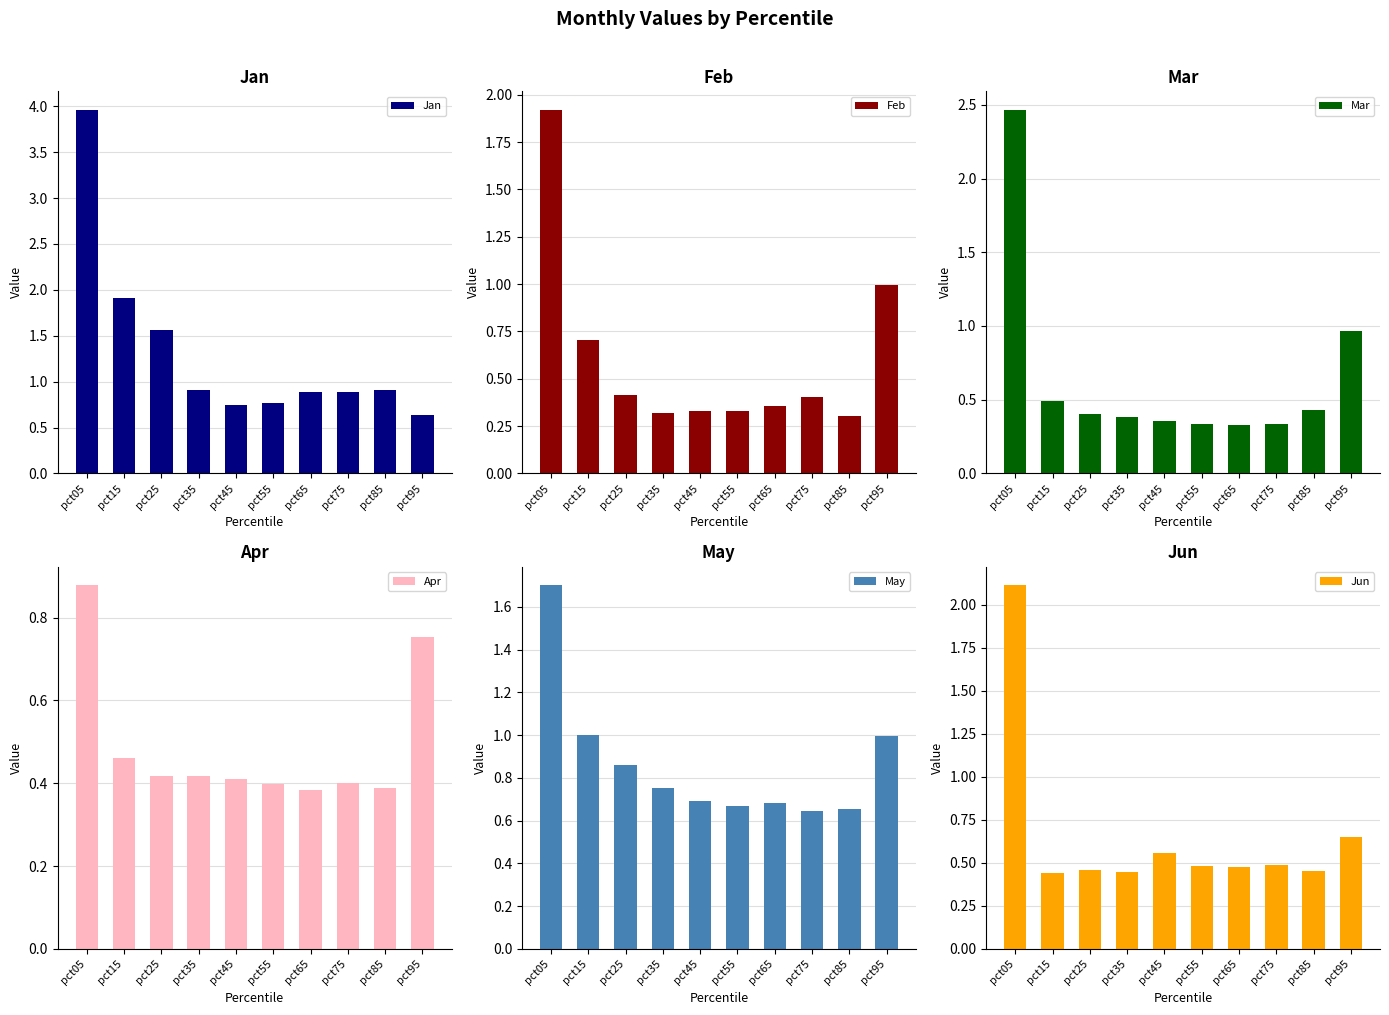

At which label is Feb closest to 1?

pct95